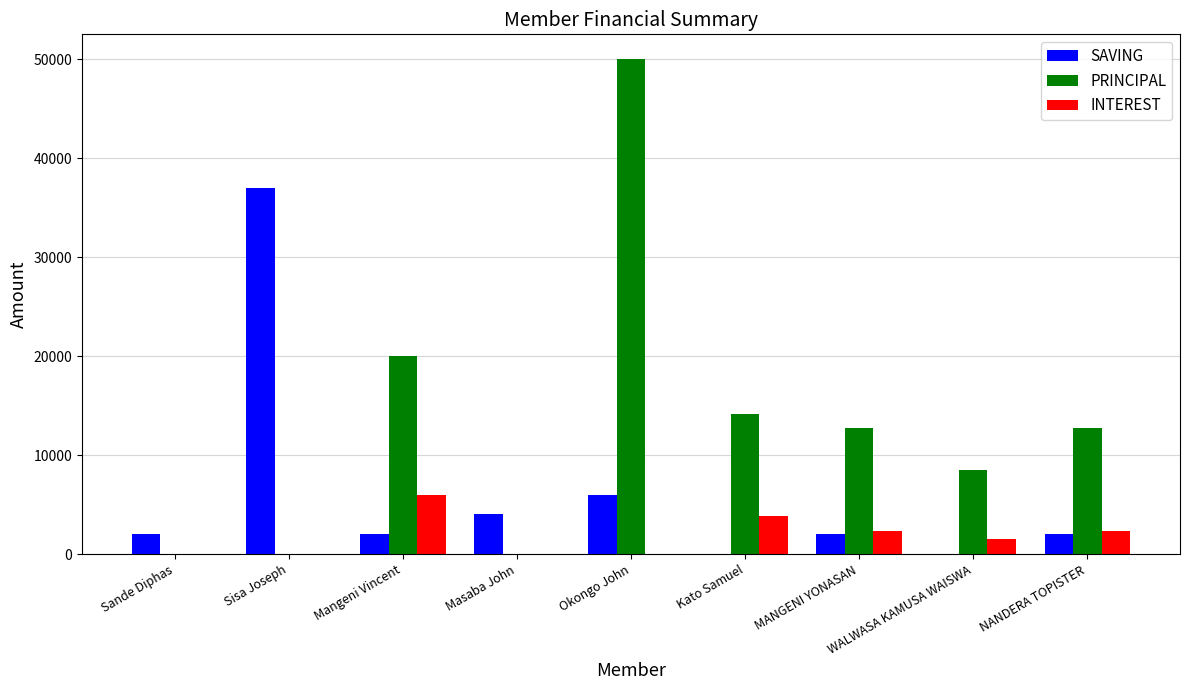

Between Sande Diphas and Okongo John, which series saw the biggest shift?

PRINCIPAL